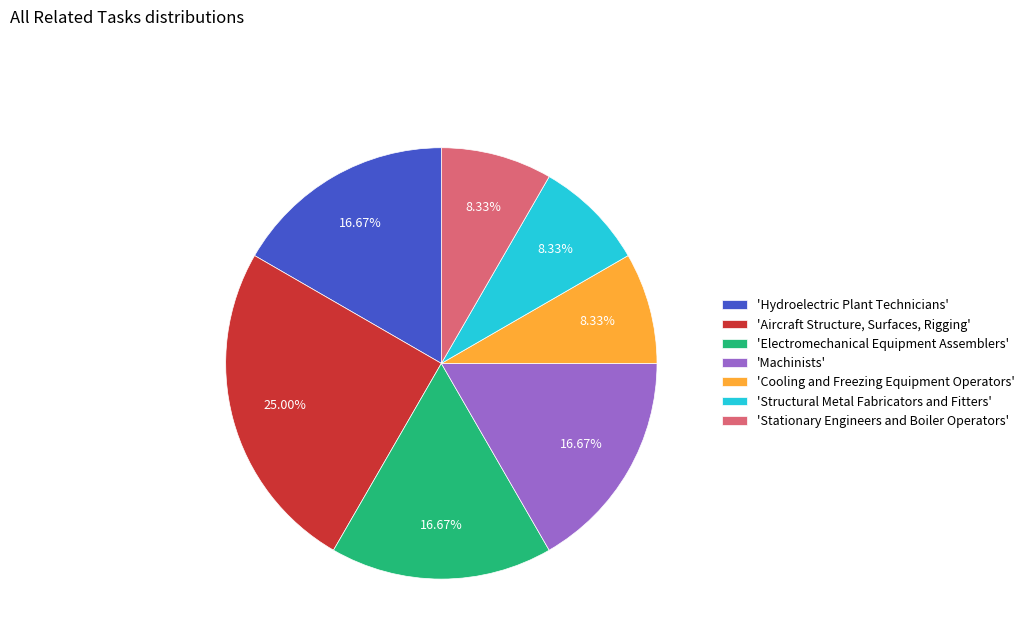

To the nearest percent, what is the difference between the largest and smallest slice percentages?

17%